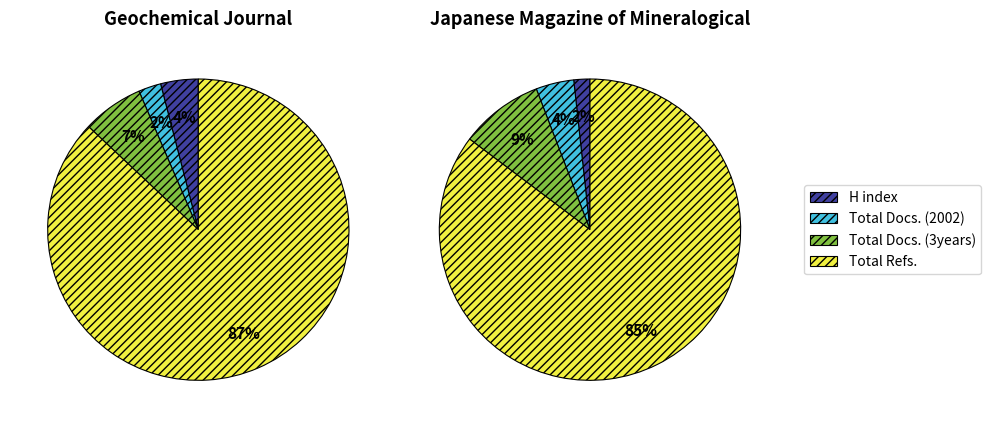

What portion of the pie excludes Geochemical Journal?

39.4%